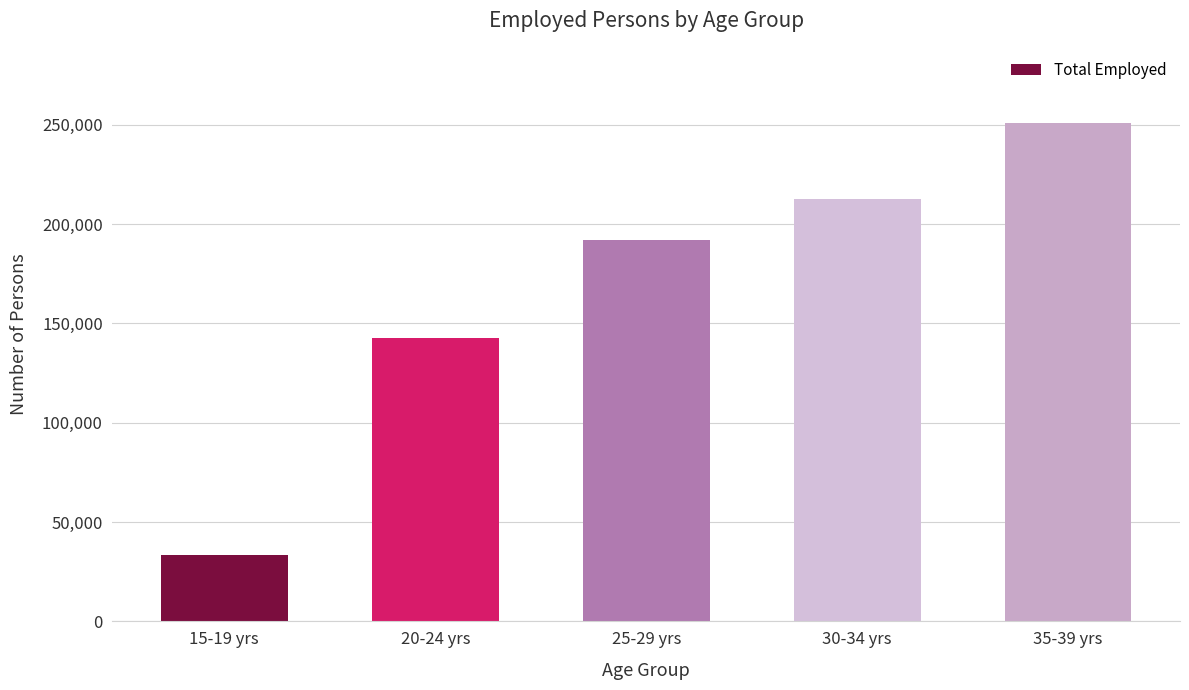

List the labels in order of value, largest first.

35-39 yrs, 30-34 yrs, 25-29 yrs, 20-24 yrs, 15-19 yrs